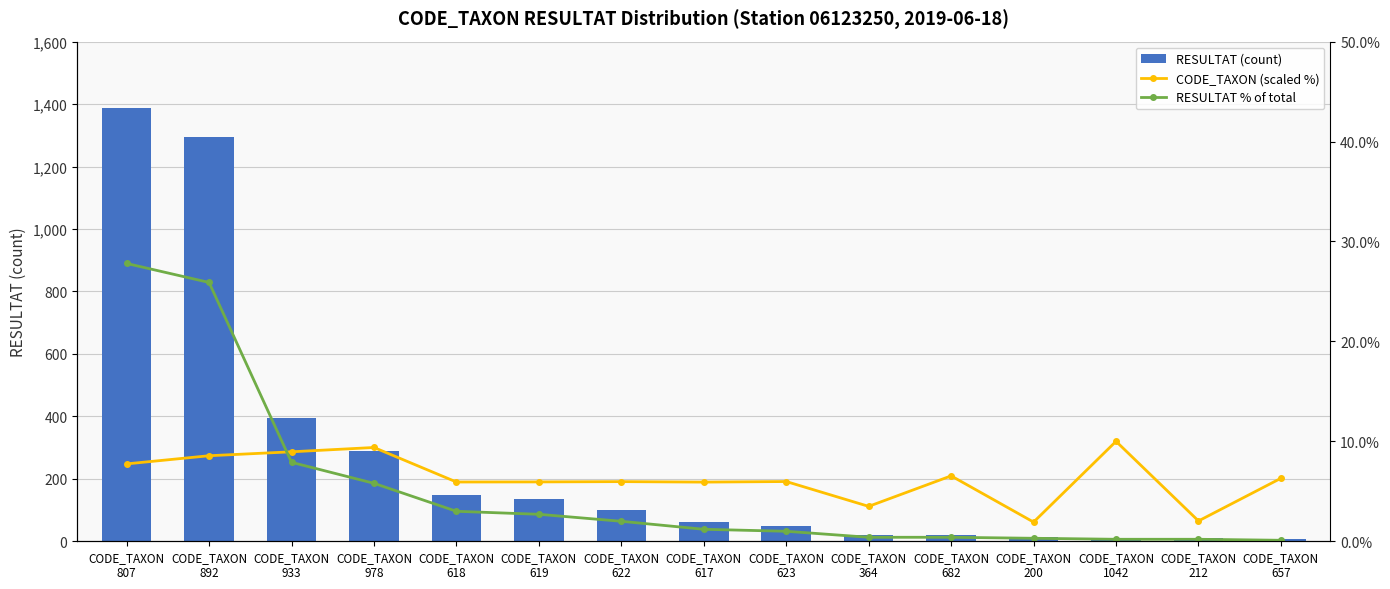

What is the difference between the CODE_TAXON (scaled %) values at CODE_TAXON
892 and CODE_TAXON
200?

6.6